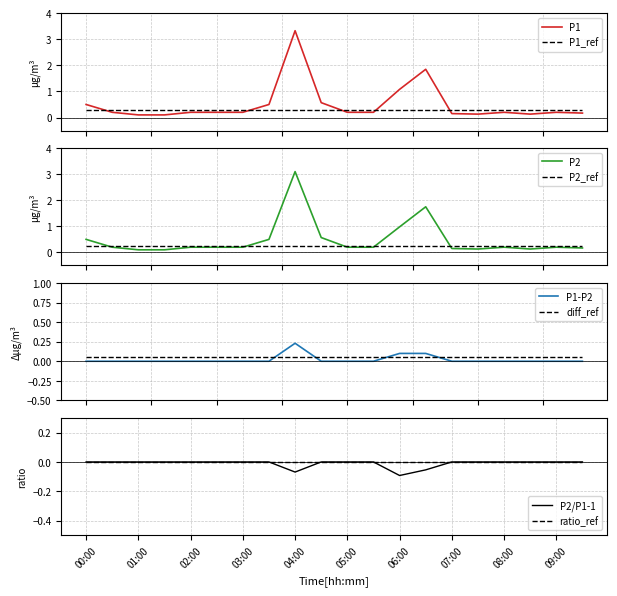

Which category has the highest value in the P1 series?

04:00